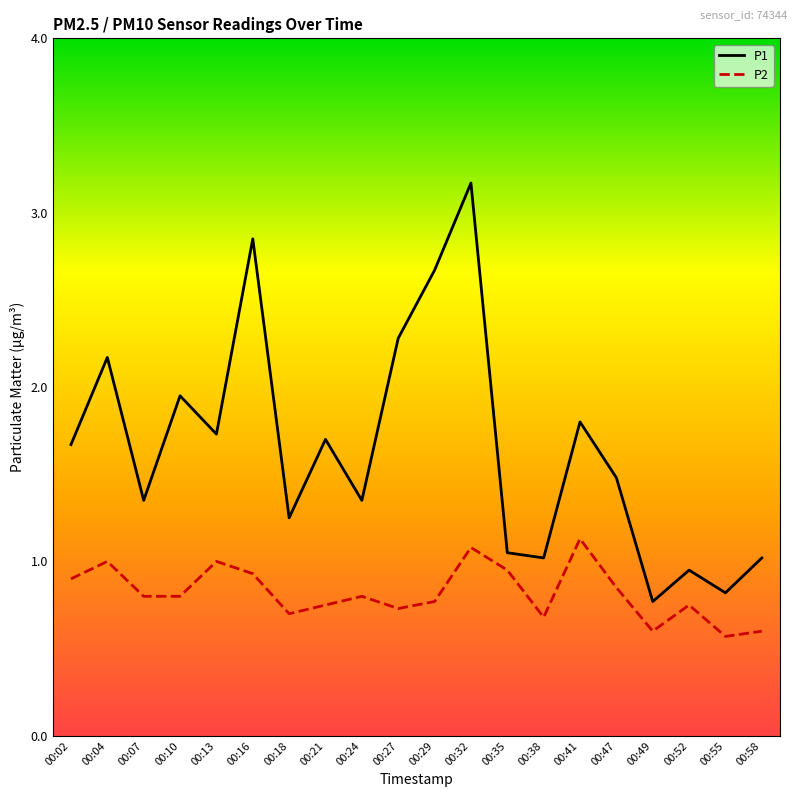

At how many categories does at least one series exceed 2?

5